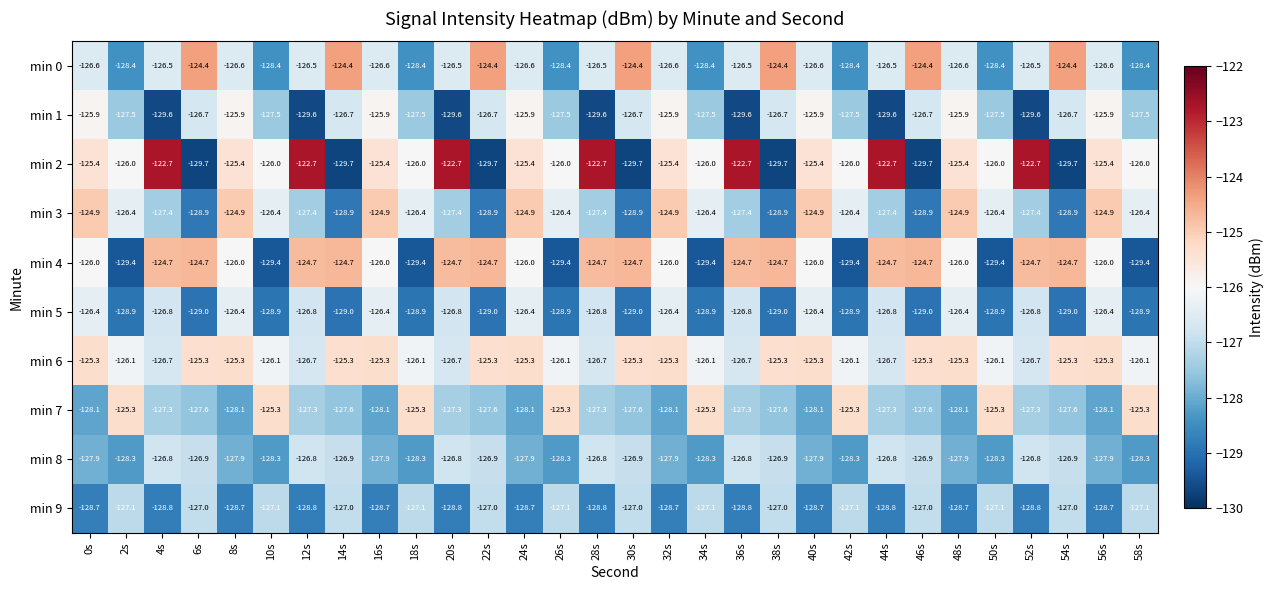

What is the total value across all series at 24s?

-1265.2